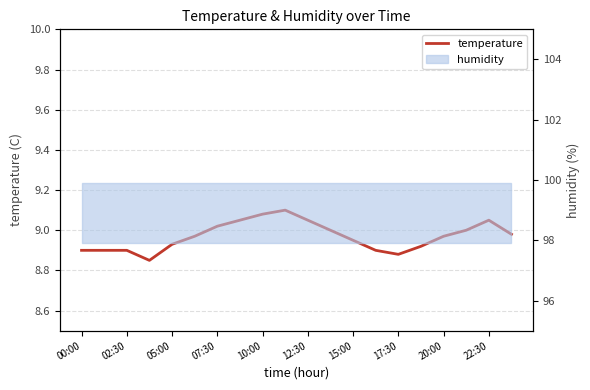

How many lines are shown in the chart?

1